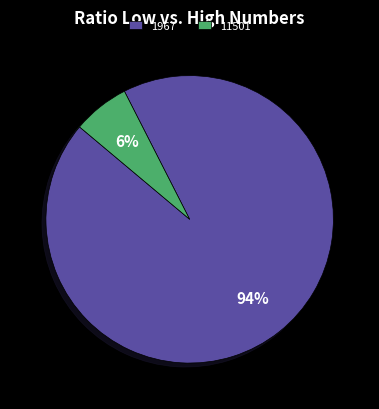

Between 1967 and 11501, which is larger?

1967